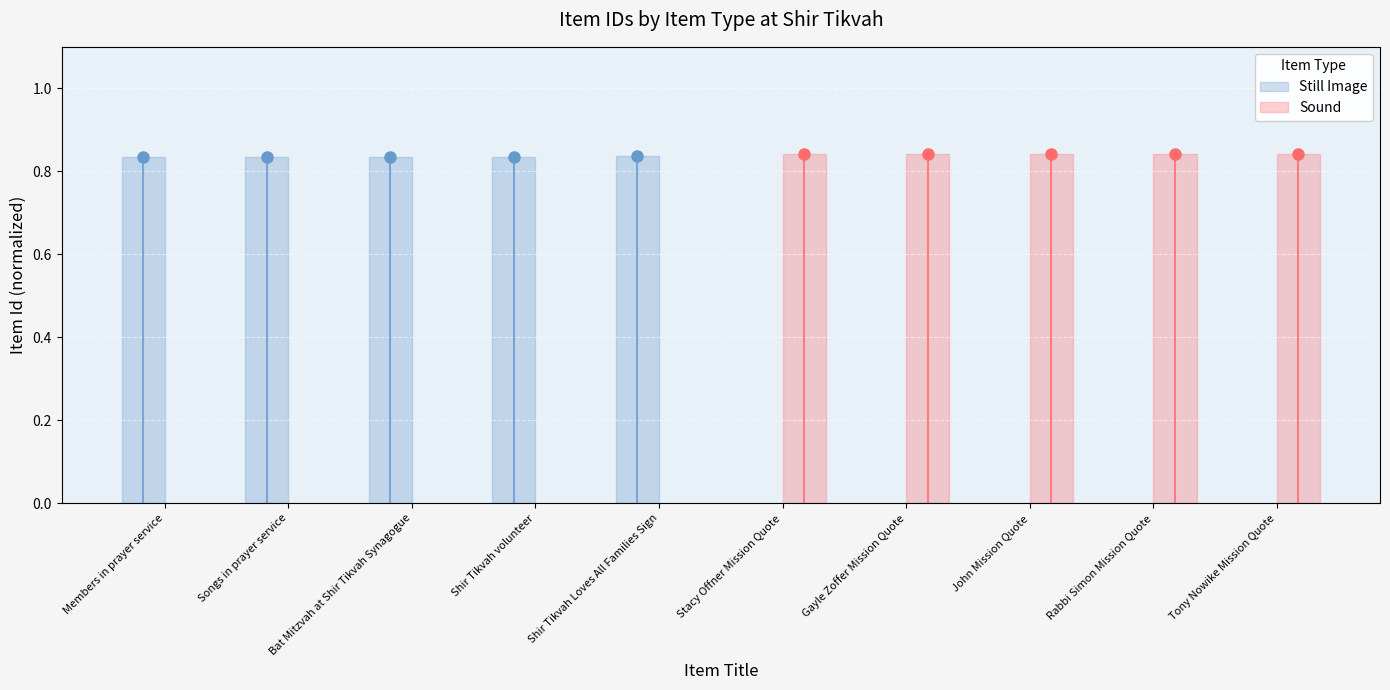

At Shir Tikvah Loves All Families Sign, list the series in order from largest to smallest.

Sound, Still Image